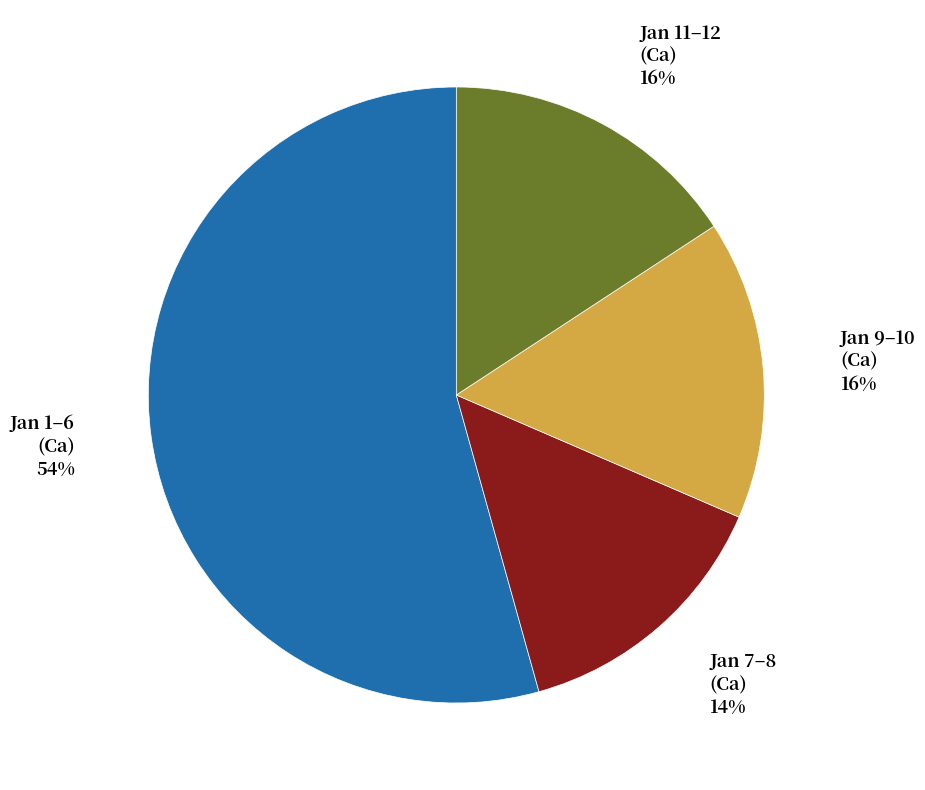

To the nearest percent, what is the difference between the largest and smallest slice percentages?

40%